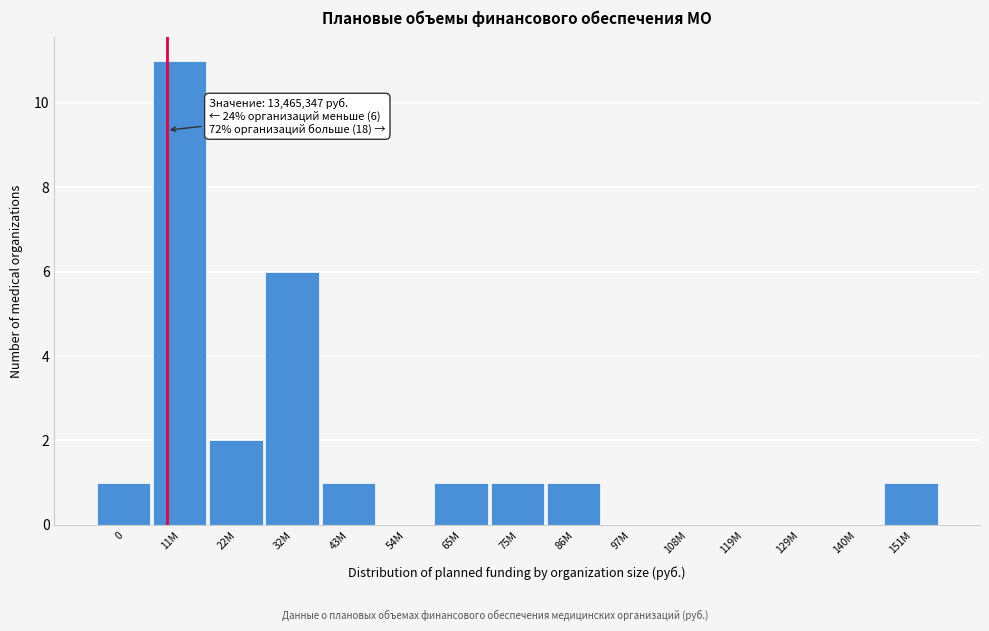

Reading right to left, what are all the values shown in this chart?

151M=1	140M=0	129M=0	119M=0	108M=0	97M=0	86M=1	75M=1	65M=1	54M=0	43M=1	32M=6	22M=2	11M=11	0=1